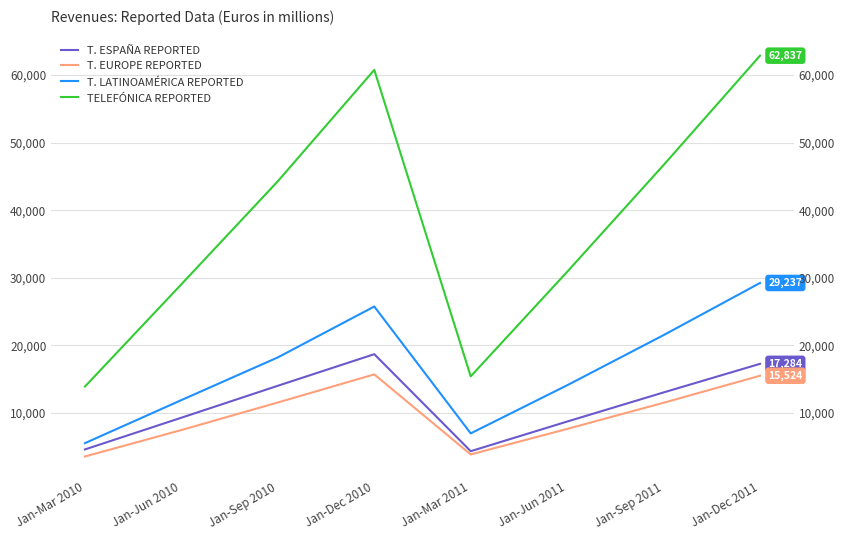

What is the value of the T. EUROPE REPORTED point at the 8th from the left?

15524